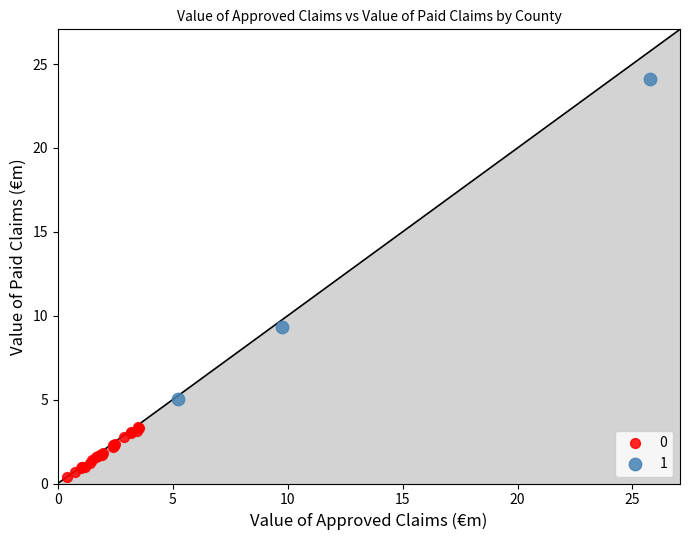

Which series reaches the maximum Y coordinate?

1